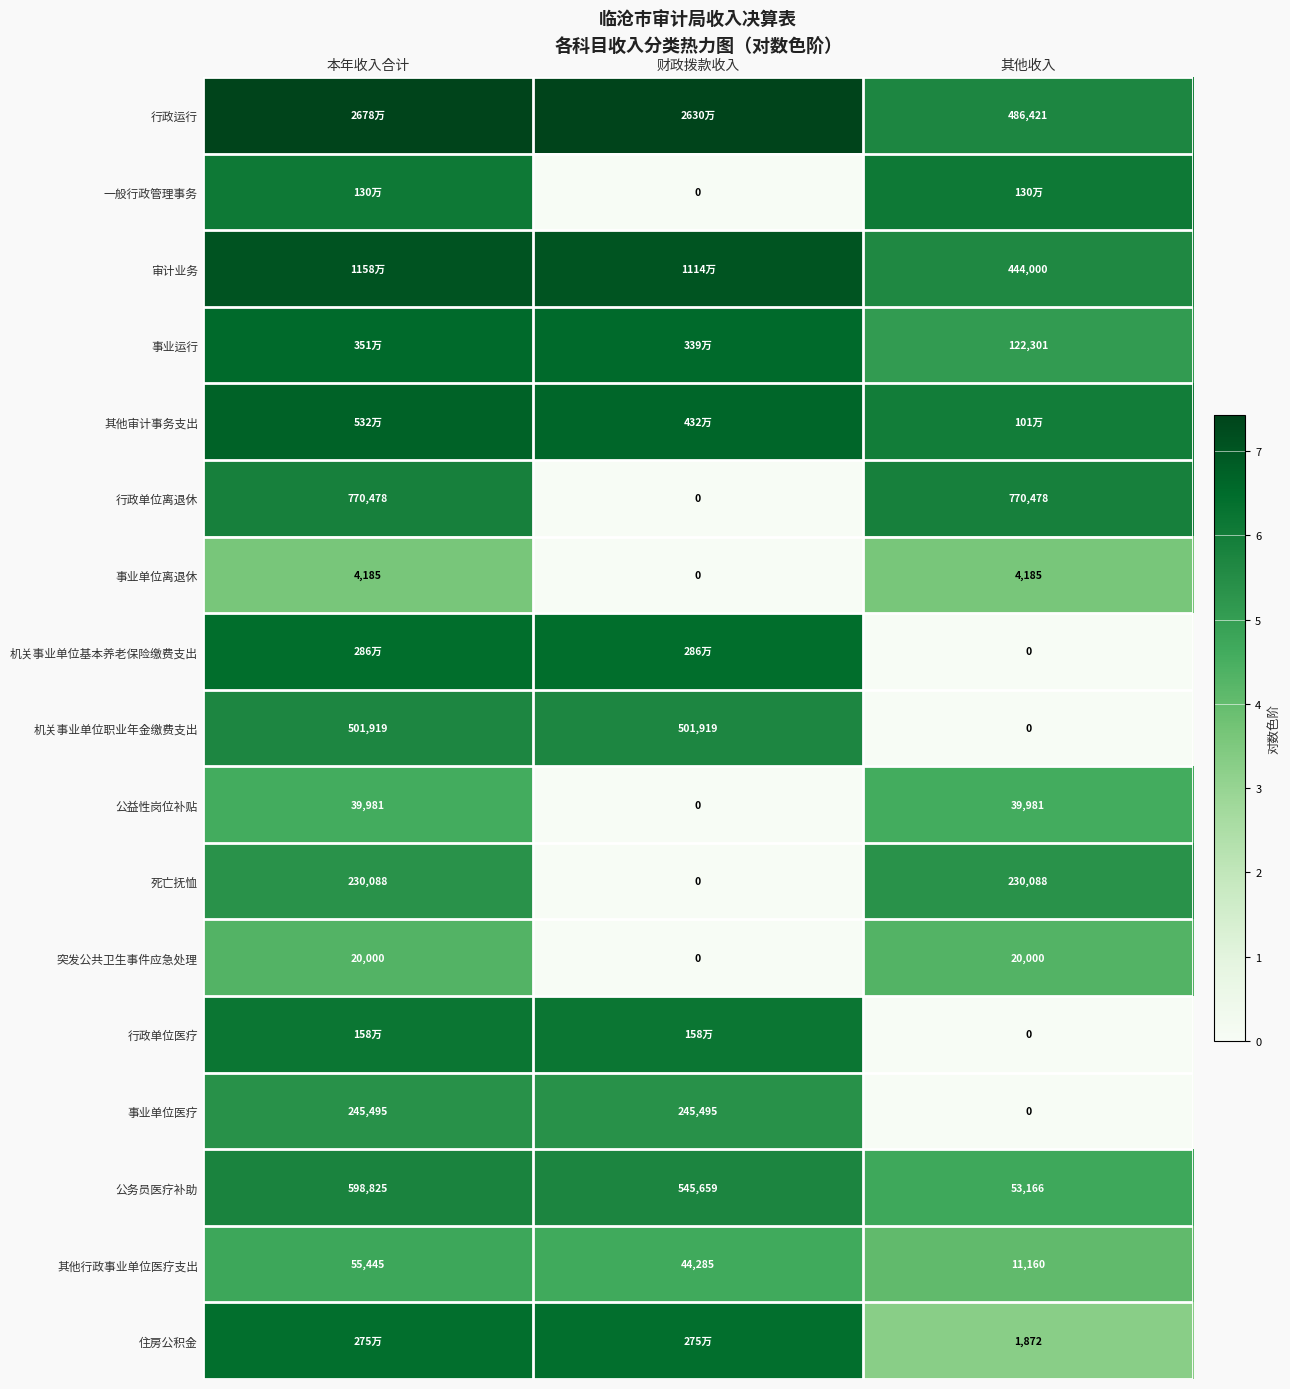

The 死亡抚恤 series shows 0.0 at 财政拨款收入. True or false?

True